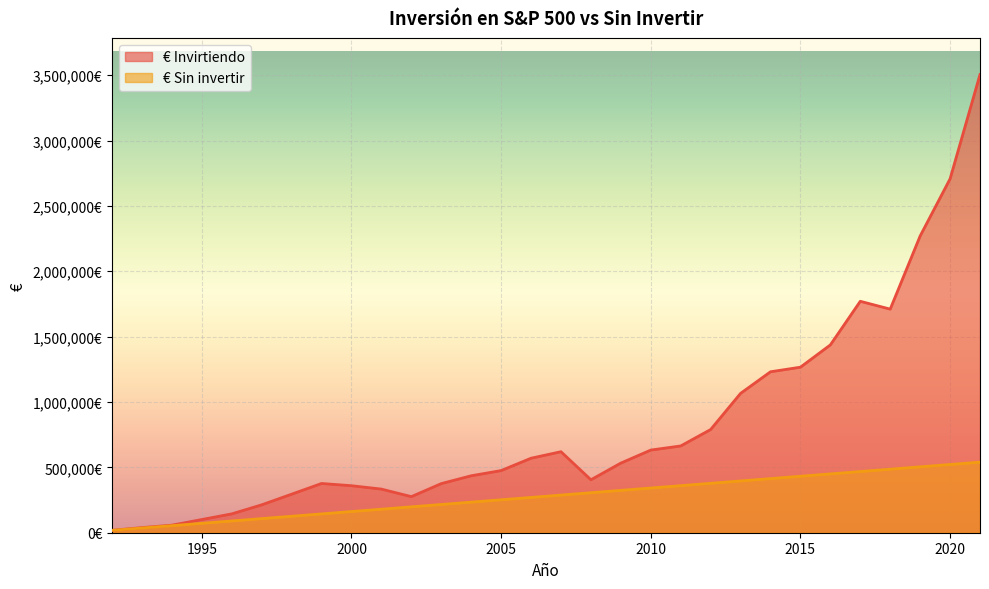

Rank the series by their average value, from highest to lowest.

€ Invirtiendo, € Sin invertir